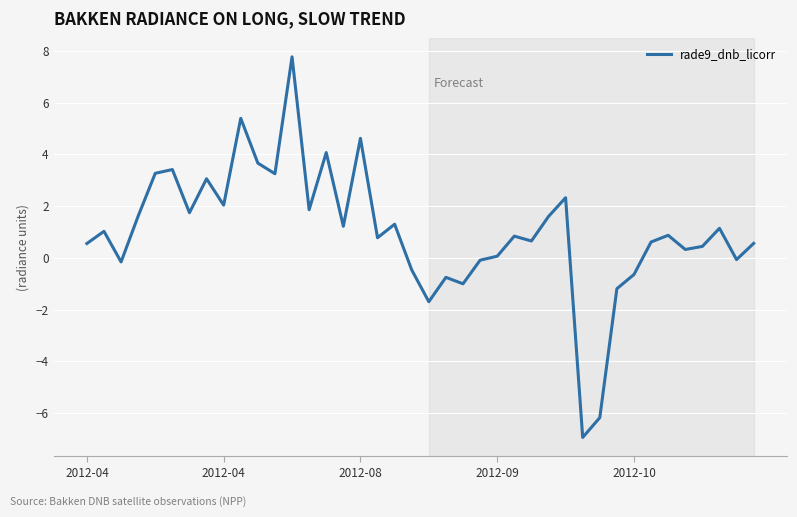

What is the average value?

1.0